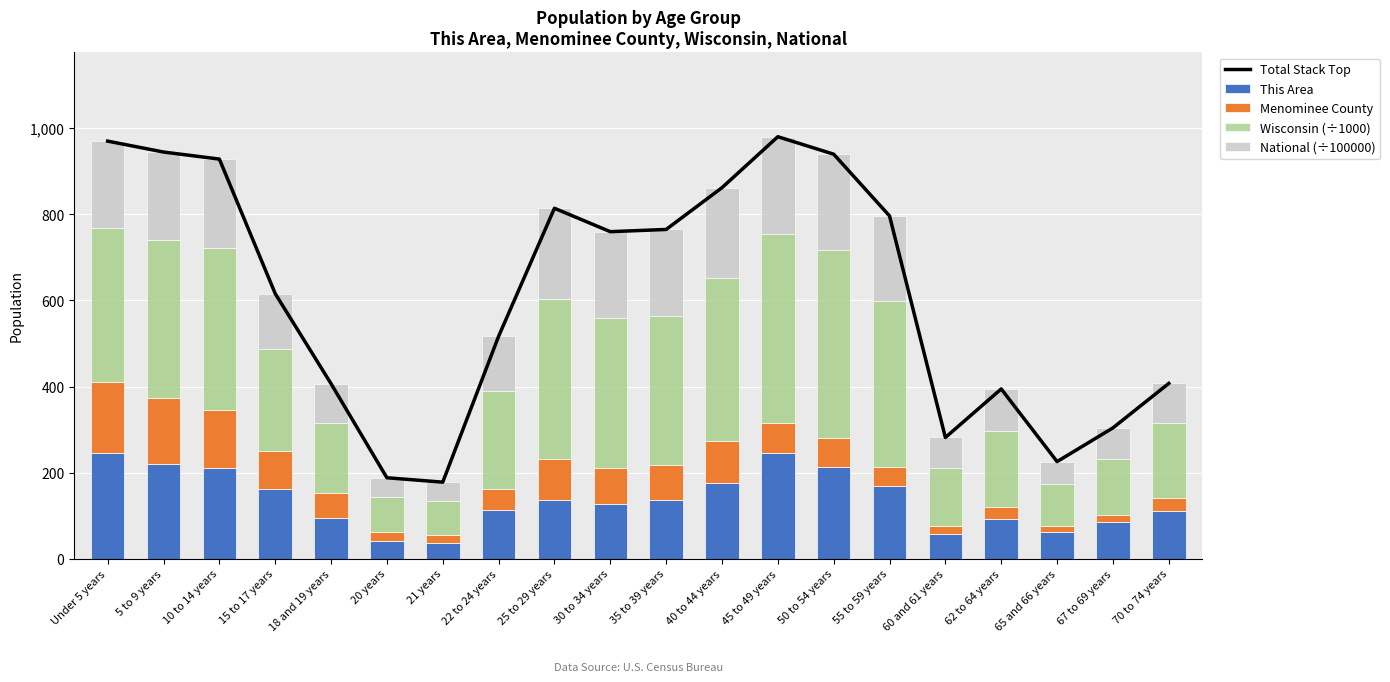

At how many categories does at least one series exceed 833?

6